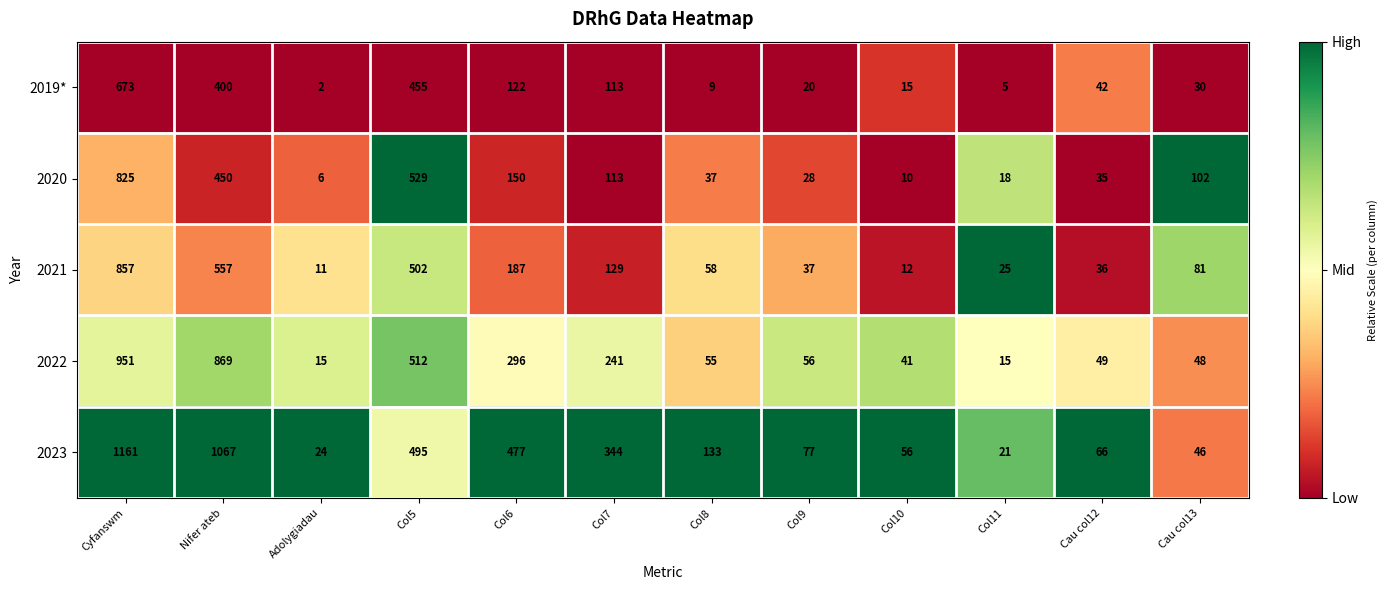

At which label does 2019* reach its peak?

Cyfanswm